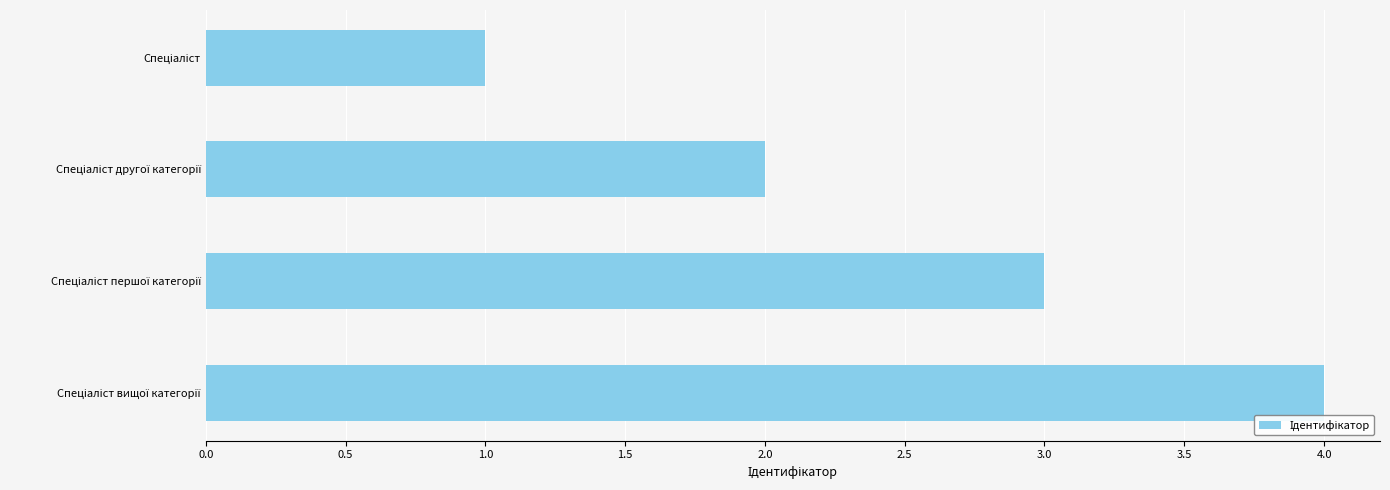

What is the difference between the maximum and minimum values?

3